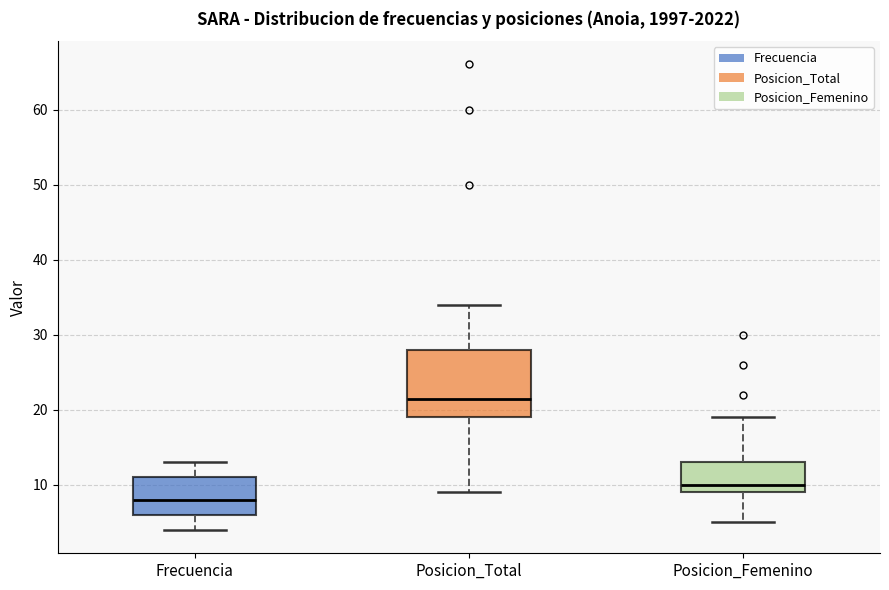

Reading left to right, read every box against the y-axis: the position of its median line, the range the box covers, and the ends of its whiskers. The values are not printed on the chart, so give them approximately, as read against the axis.

Frecuencia: median 8, box 6 to 11, whiskers 4 to 13
Posicion_Total: median 22, box 19 to 28, whiskers 9 to 34
Posicion_Femenino: median 10, box 9 to 13, whiskers 5 to 19